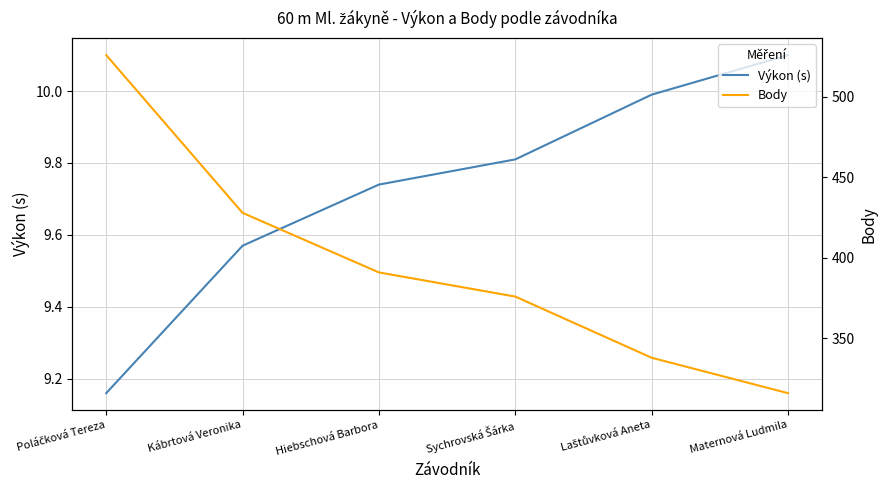

True or false: Výkon (s) and Body intersect in this chart.

False